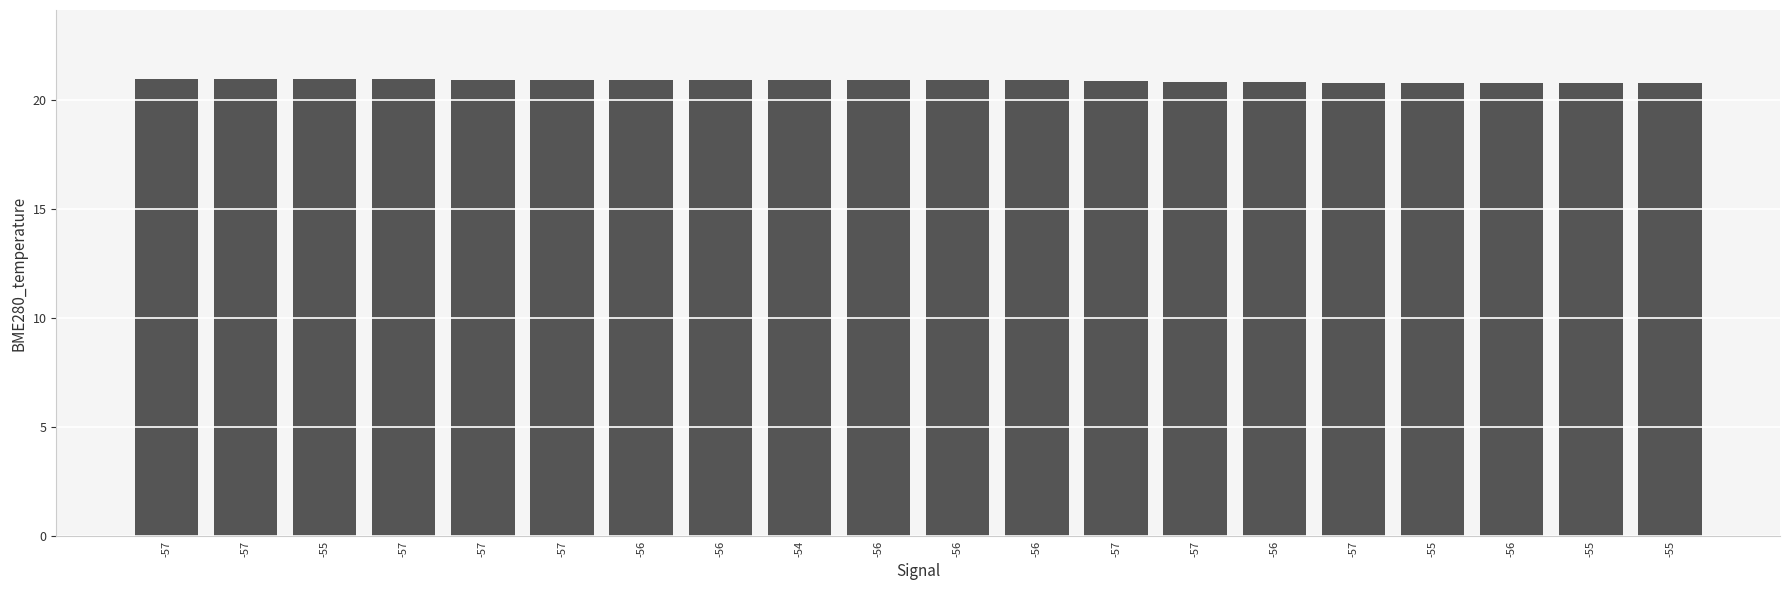

How many series are shown in this chart?

1